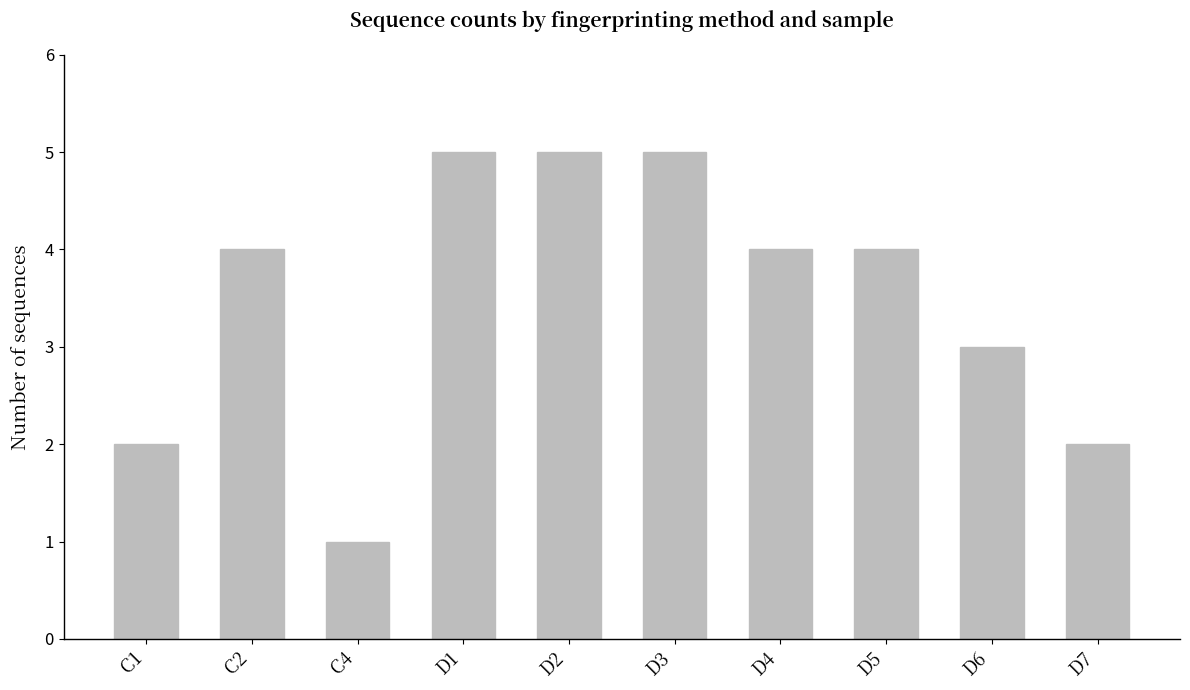

How many distinct data groups are displayed?

1